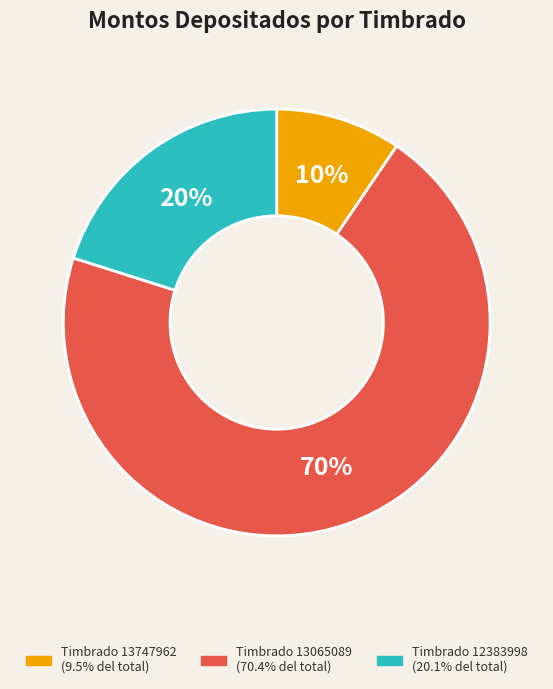

To the nearest percent, what is the average slice percentage?

33%